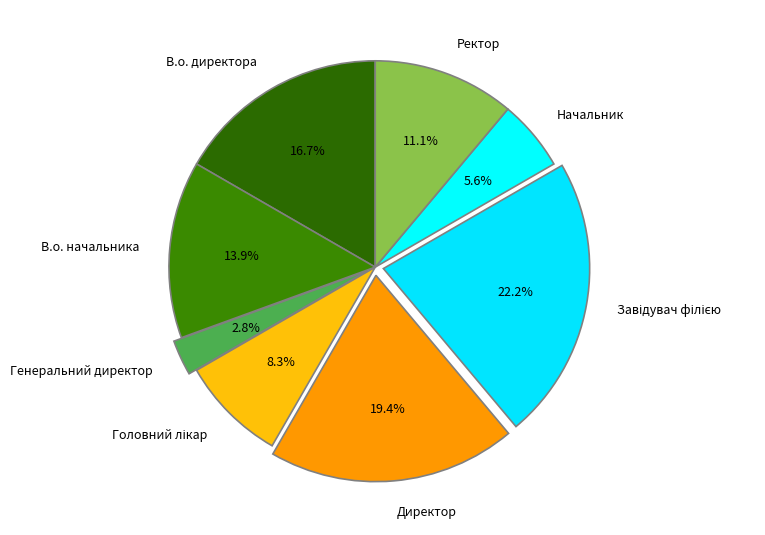

Is it true that Директор is 19% of the pie?

True